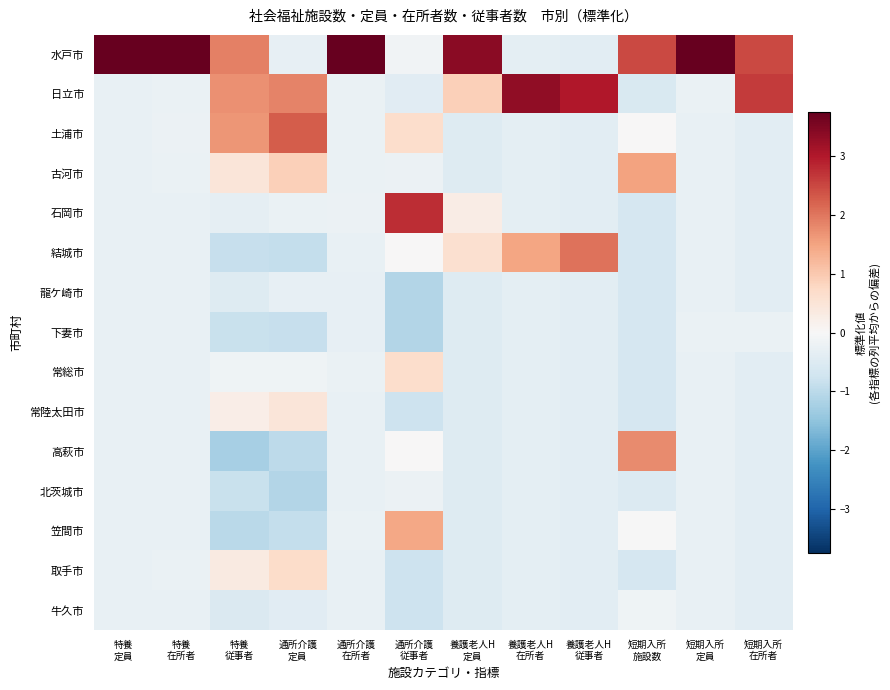

What is the maximum value shown in the chart?

3.7